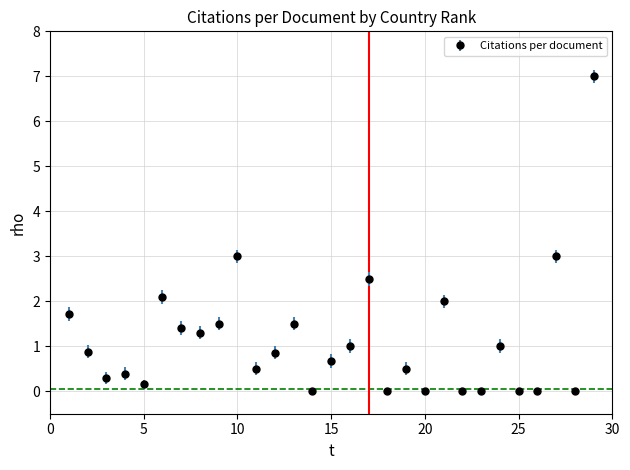

What is the maximum value shown in the chart?

7.0